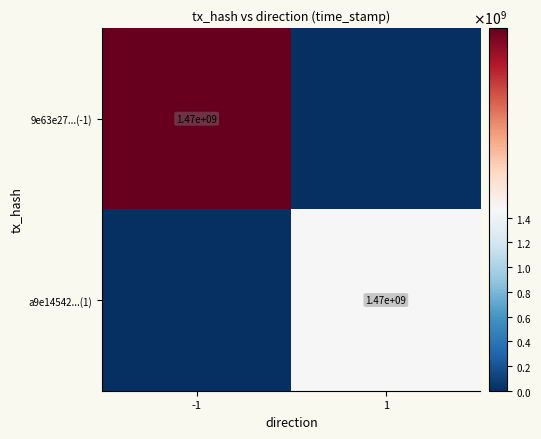

True or false: a9e14542...(1) has a value of 1470000000 at 1.

True